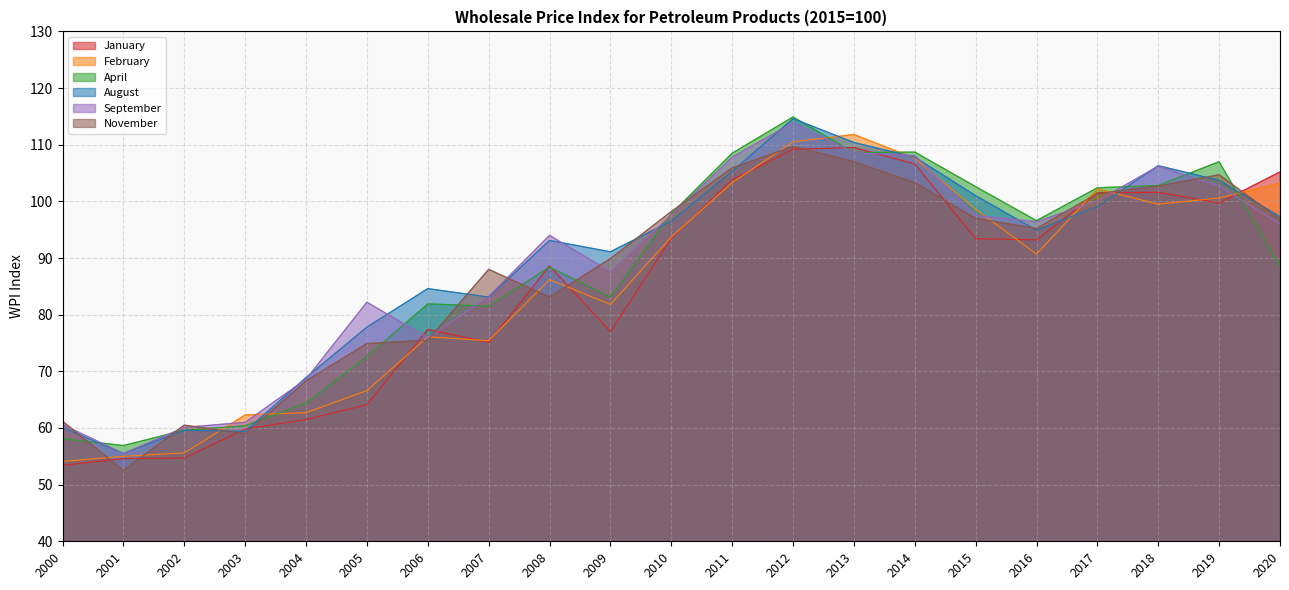

What is the average value of the September series?

88.7